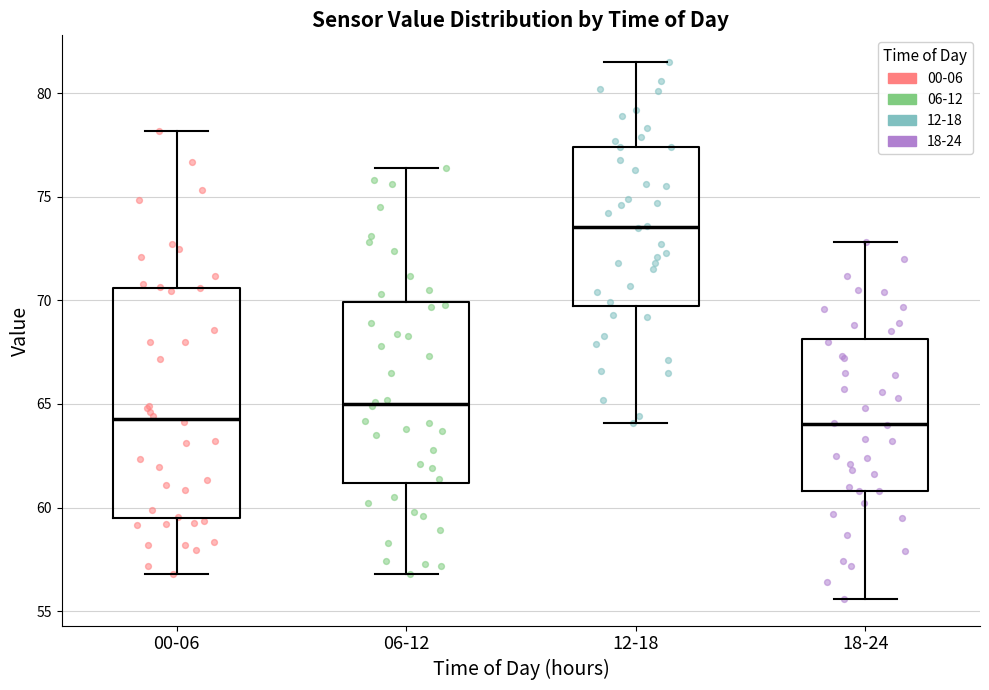

Which box is the tallest, from its lower edge to its upper edge?

00-06